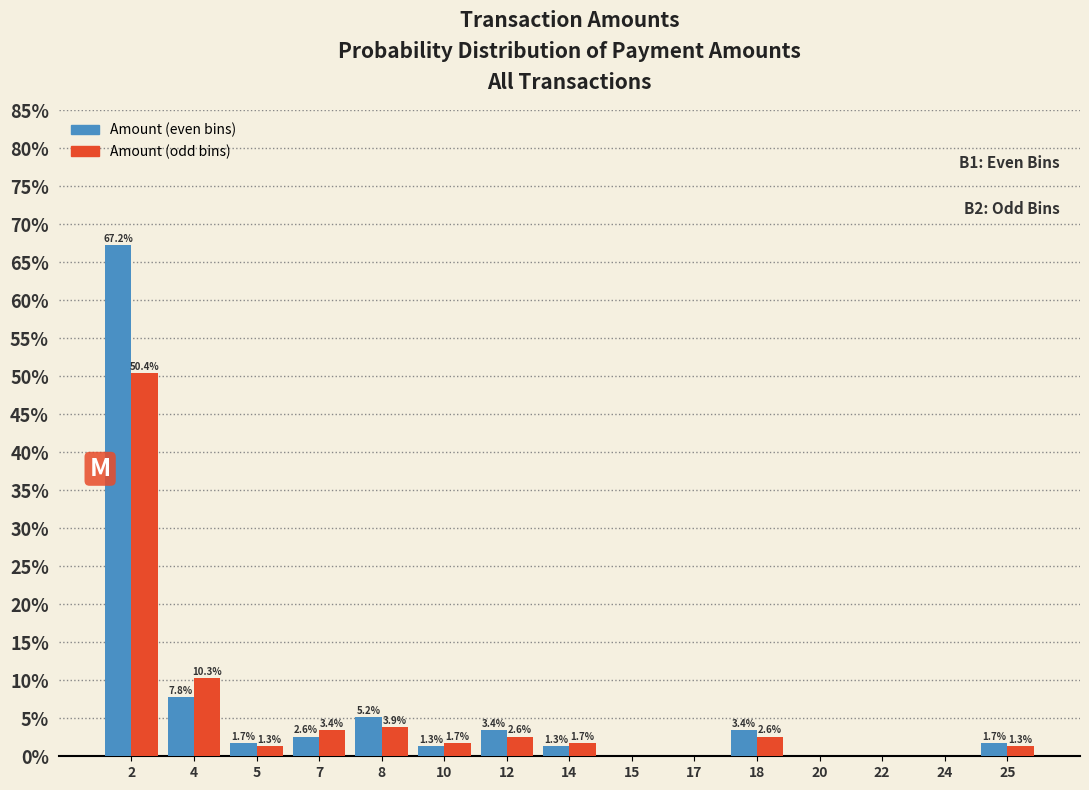

Reading right to left, list all the values displayed in this chart.

Amount (even bins): 25=1.7	24=0.0	22=0.0	20=0.0	18=3.4	17=0.0	15=0.0	14=1.3	12=3.4	10=1.3	8=5.2	7=2.6	5=1.7	4=7.8	2=67.2
Amount (odd bins): 25=1.3	24=0.0	22=0.0	20=0.0	18=2.6	17=0.0	15=0.0	14=1.7	12=2.6	10=1.7	8=3.9	7=3.4	5=1.3	4=10.3	2=50.4